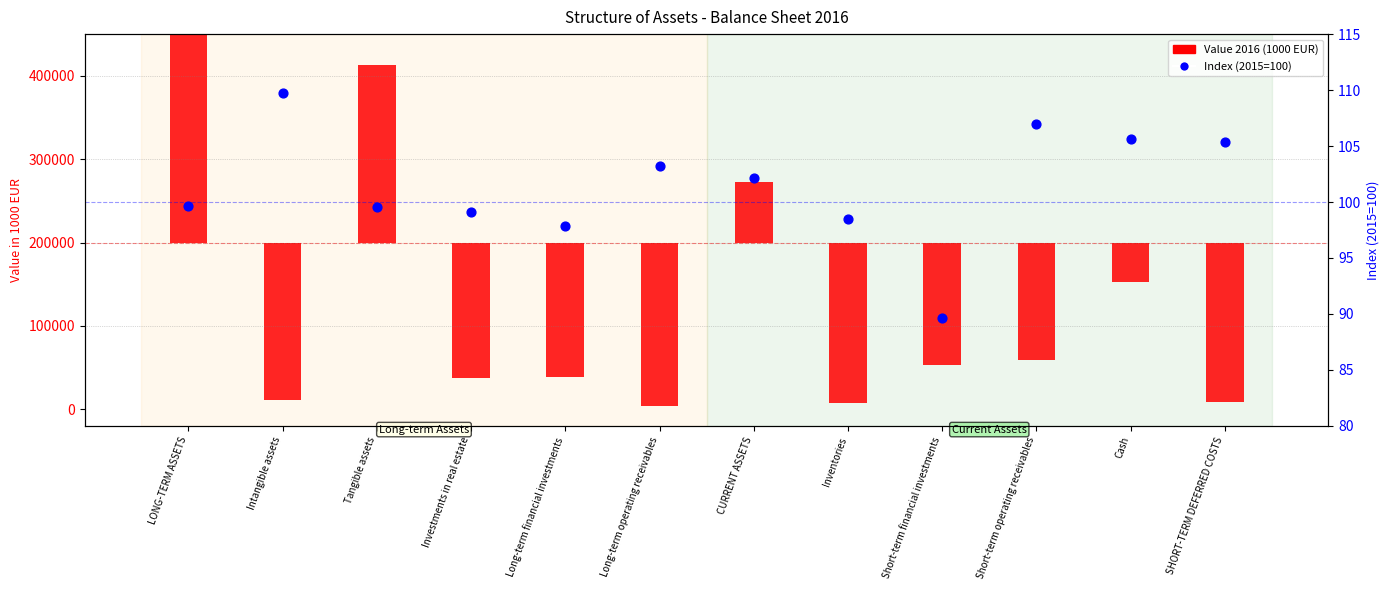

Which series reaches the minimum Y coordinate?

Value 2016 (1000 EUR)